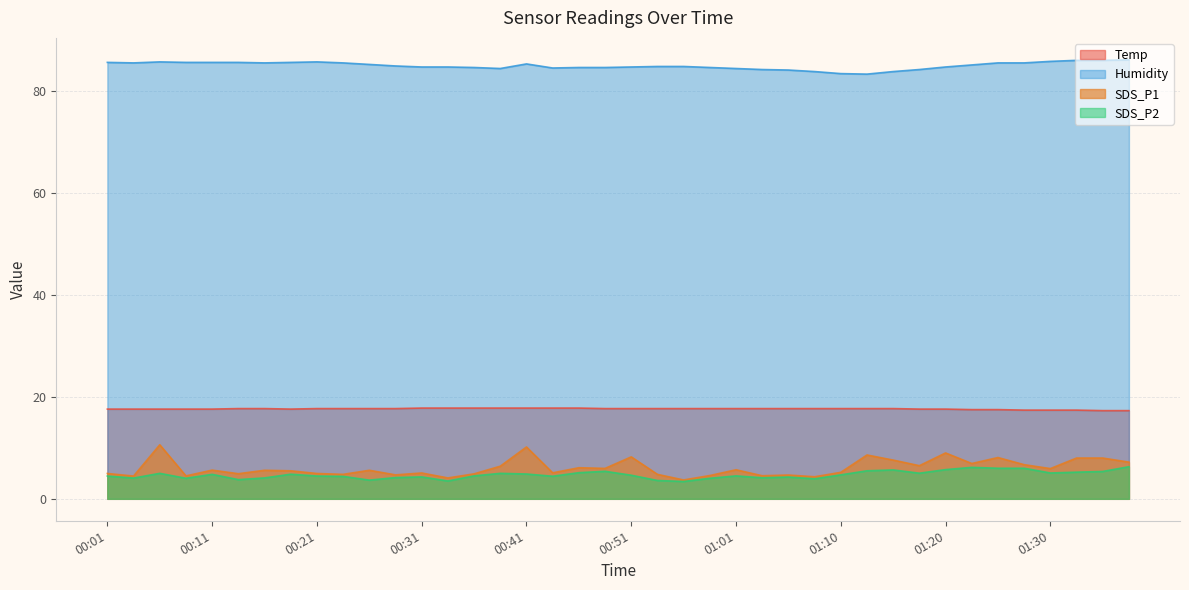

Between 01:30 and 00:14, which is larger?

00:14